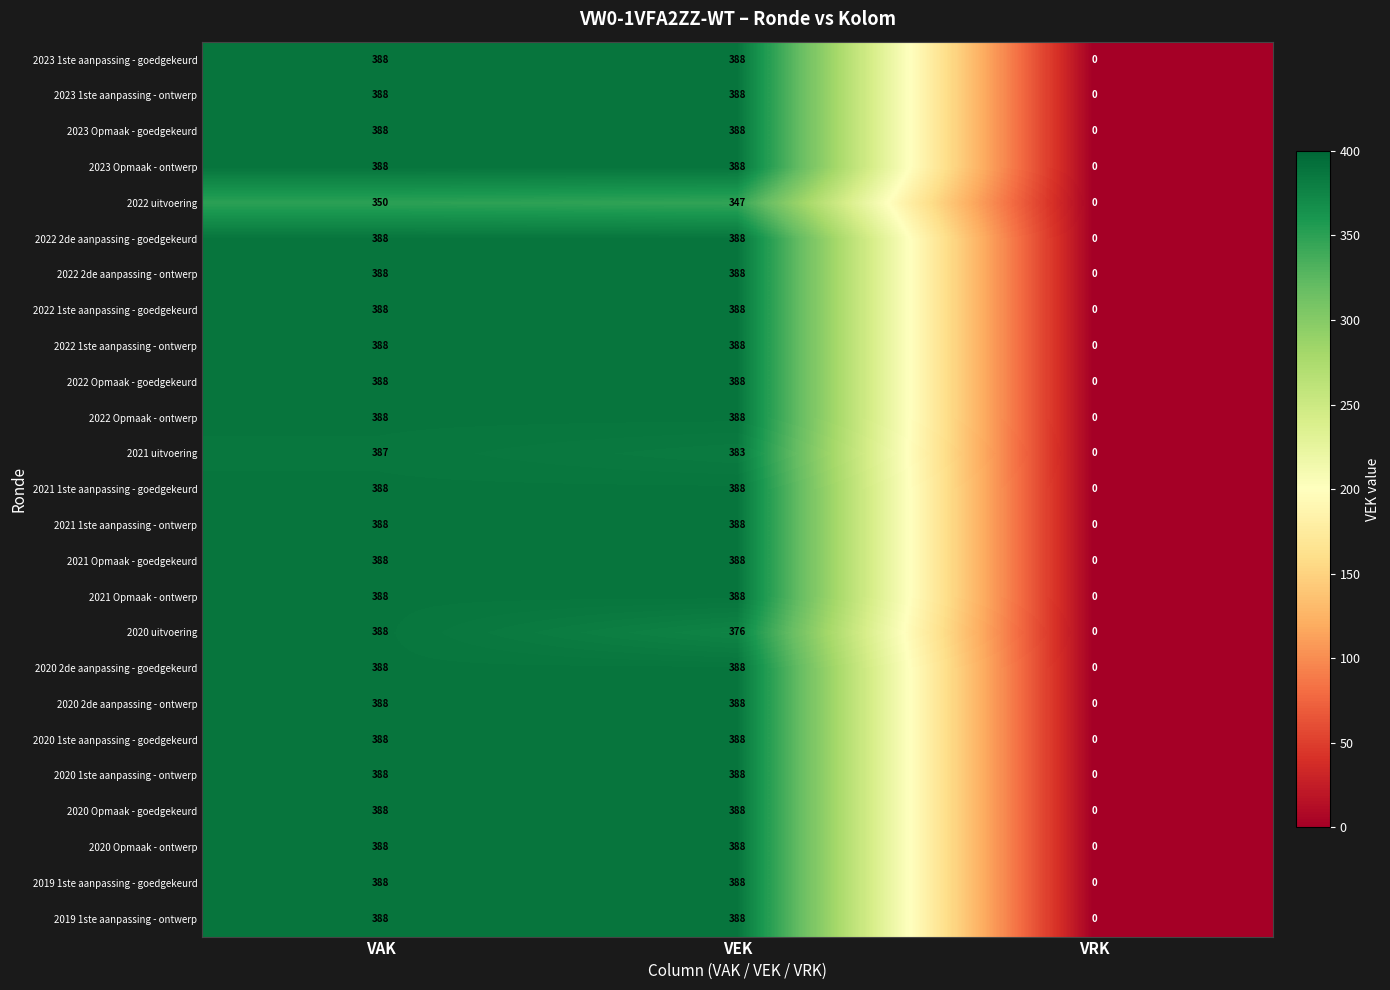

Count the 2021 1ste aanpassing - ontwerp values in the range 0 to 388.

3